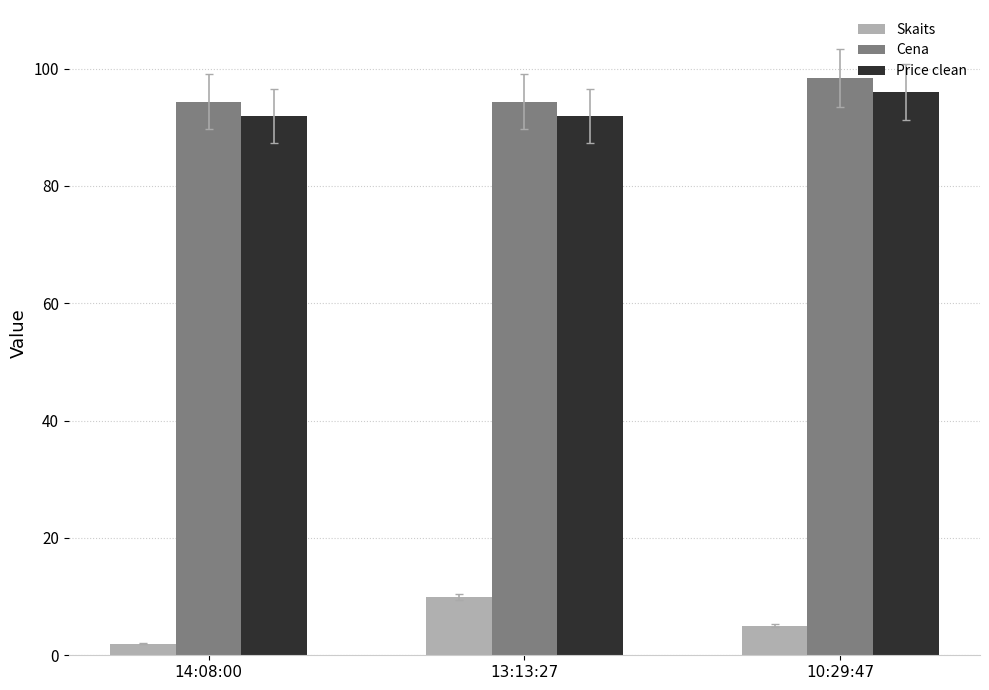

At which label does Cena reach its peak?

10:29:47